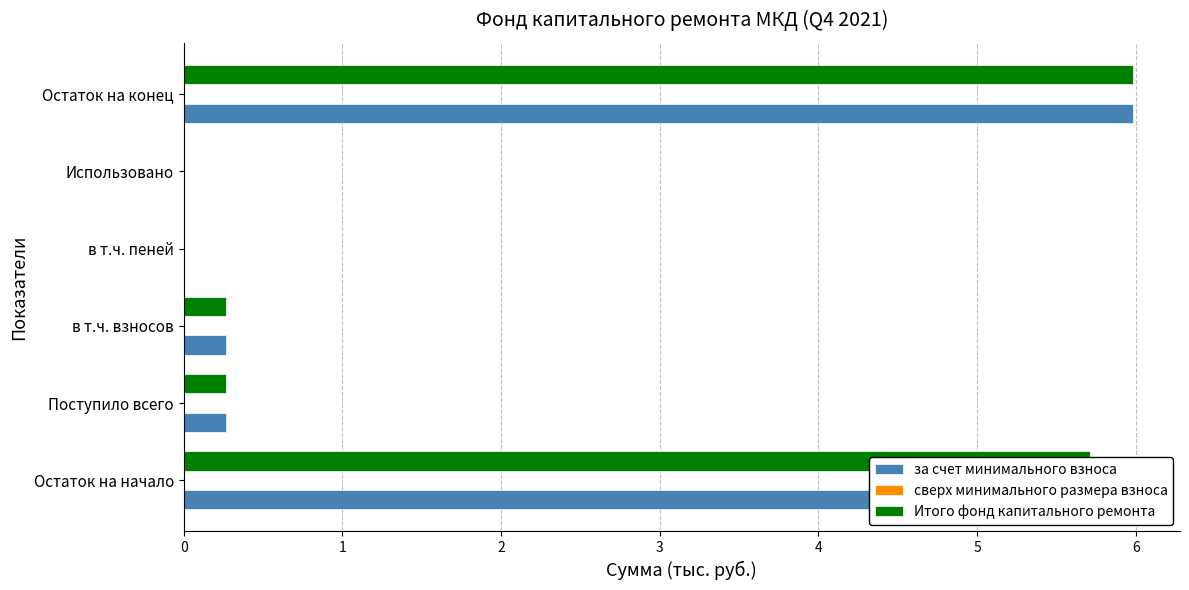

What is the maximum value for Итого фонд капитального ремонта?

6.0